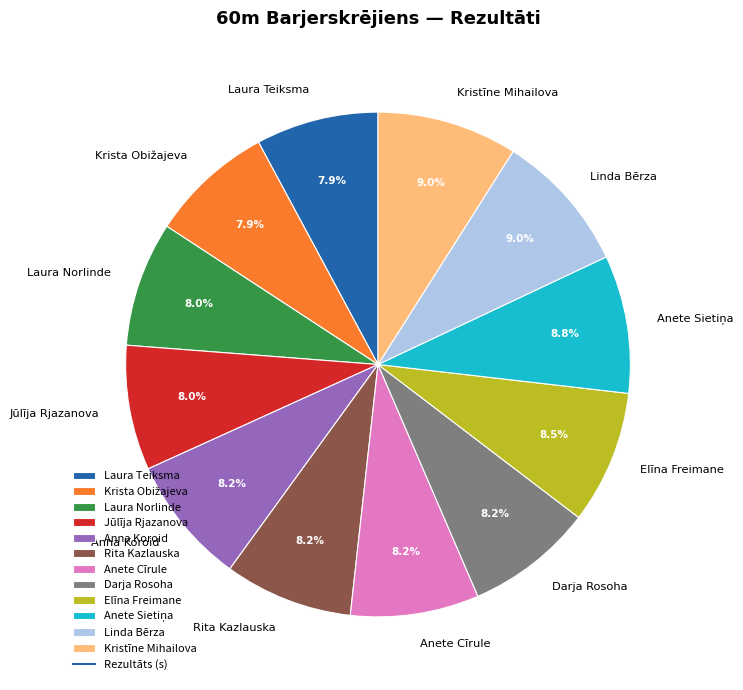

To the nearest percent, what is the average slice percentage?

8%